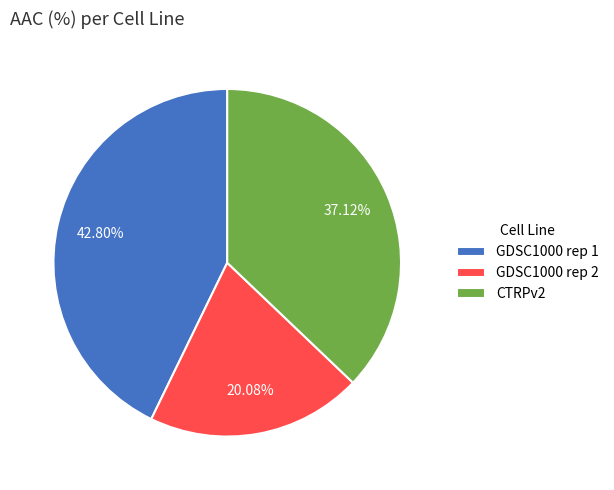

Is it true that CTRPv2 is 28% of the pie?

False